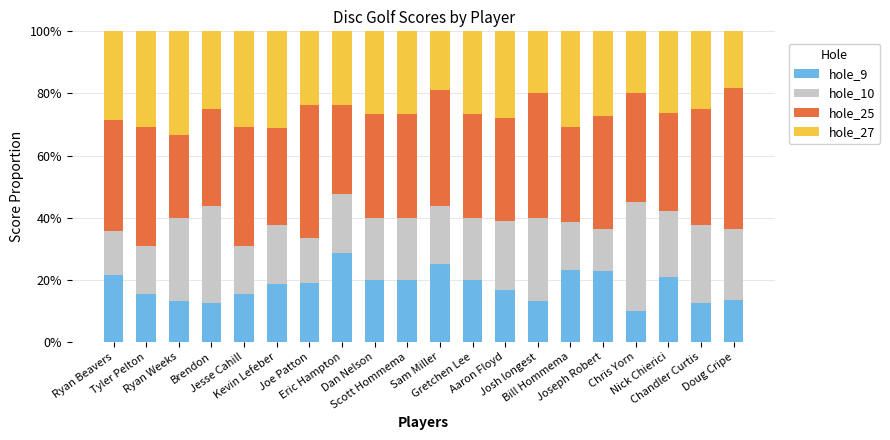

What is the average value of the hole_9 series?

18.1